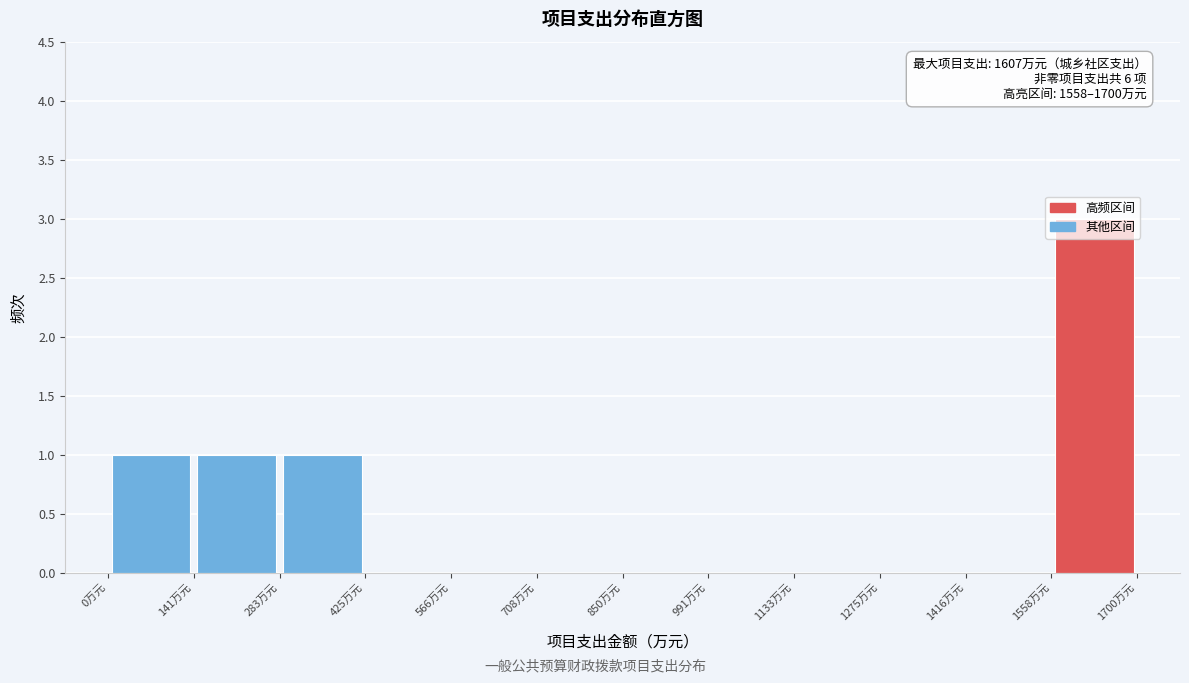

Which range on the x-axis has the tallest bar?

1560 to 1700